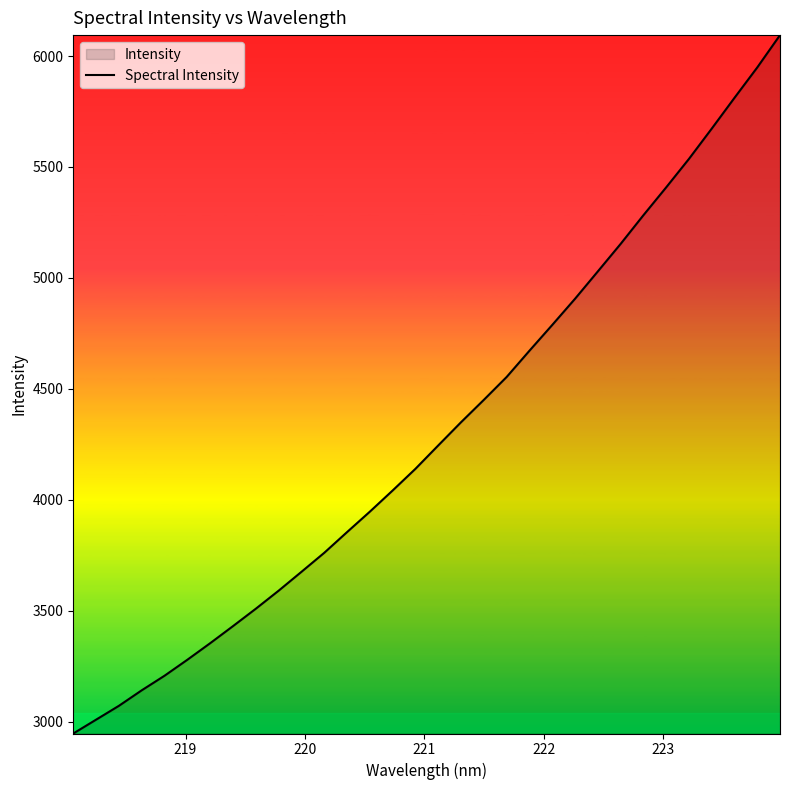

What is the value of the 26th point from the left?

5282.2